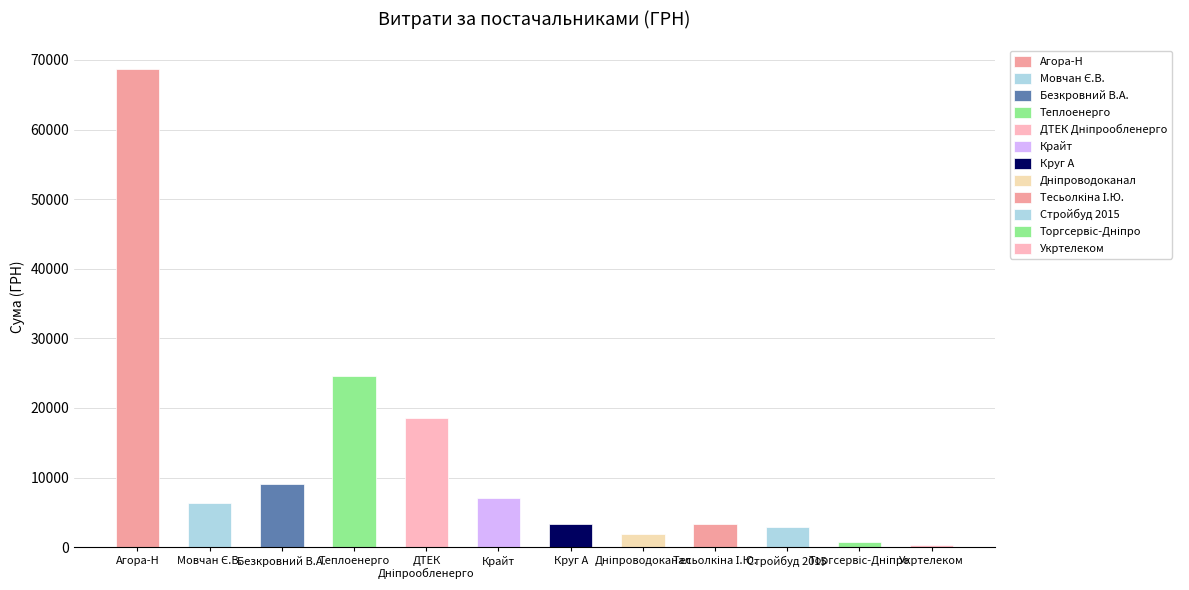

Rank the categories by value from lowest to highest.

Дніпропетровська філія ПАТ "Укртелеком", ТОВ КТП "Торгсервіс-Дніпро", КП "Дніпроводоканал", ТОВ "Стройбуд 2015", ТОВ "Круг А", ФОП "Тесьолкіна І.Ю.", ФОП "Мовчан Є.В.", ТОВ "Крайт", ФОП "Безкровний В.А.", ПАТ "ДТЕК Дніпрообленерго", КП "Теплоенерго", ТОВ "Агора-Н"